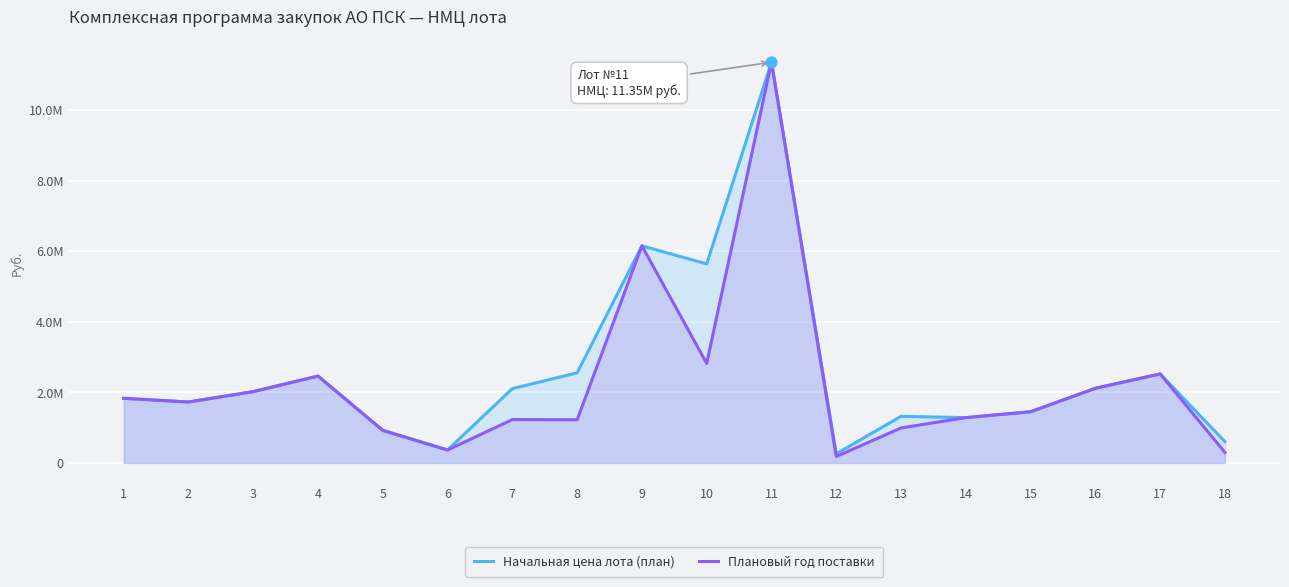

Which series contains the lowest Y value?

Плановый год поставки